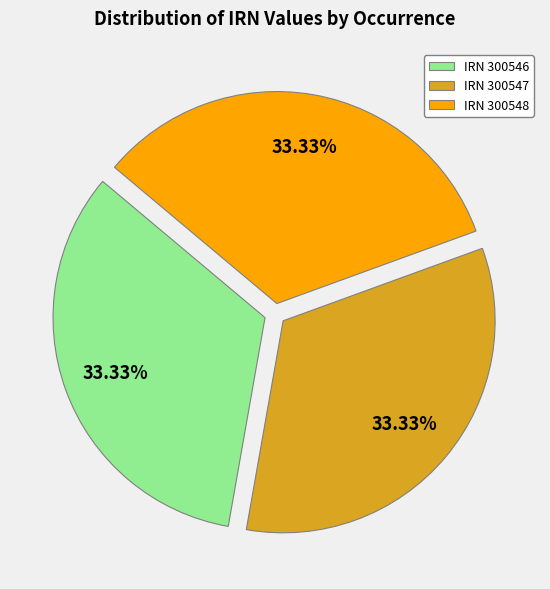

Count the number of slices in the pie.

3